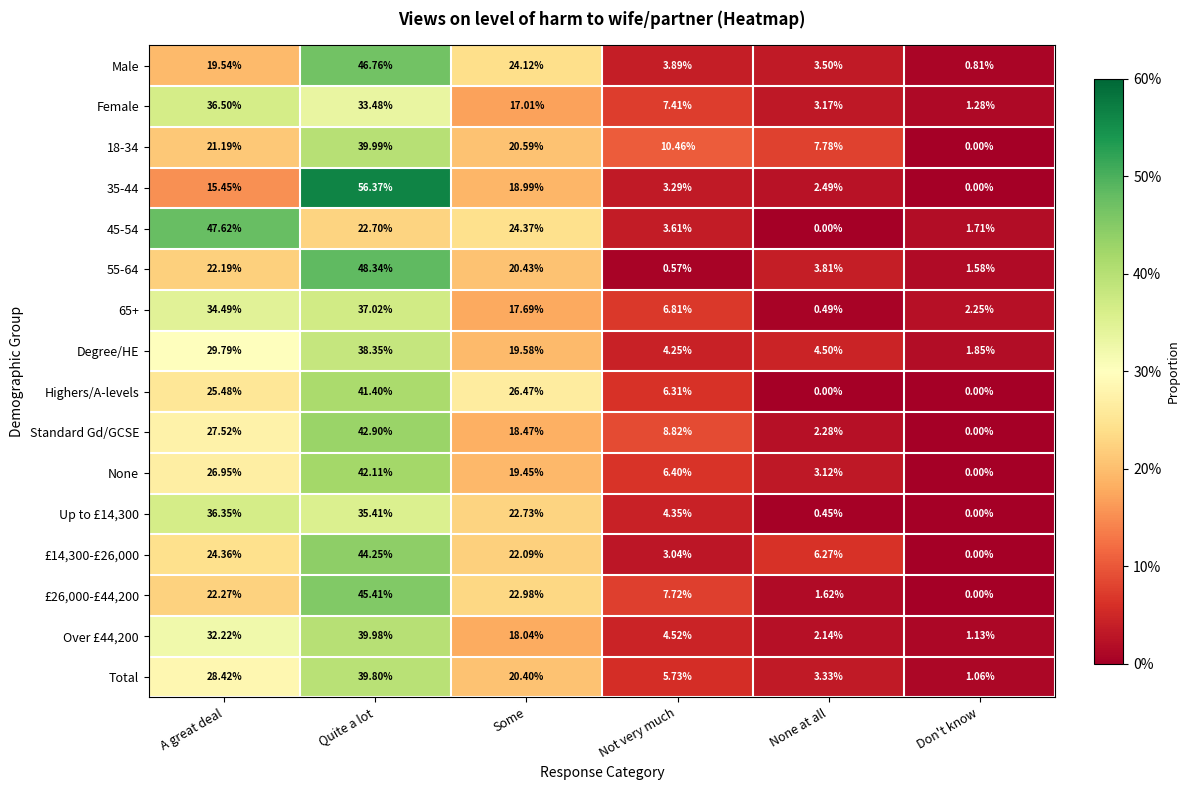

At which label does None first exceed 19?

A great deal